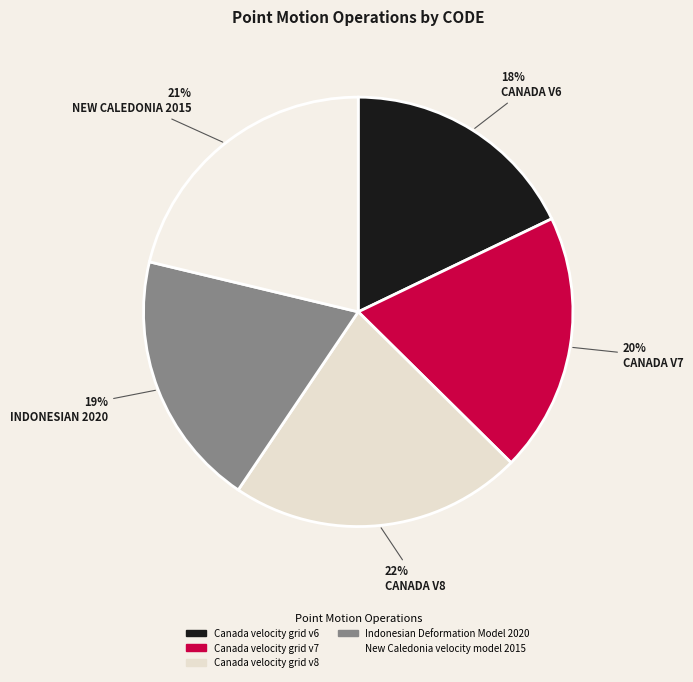

How many segments does this pie chart have?

5